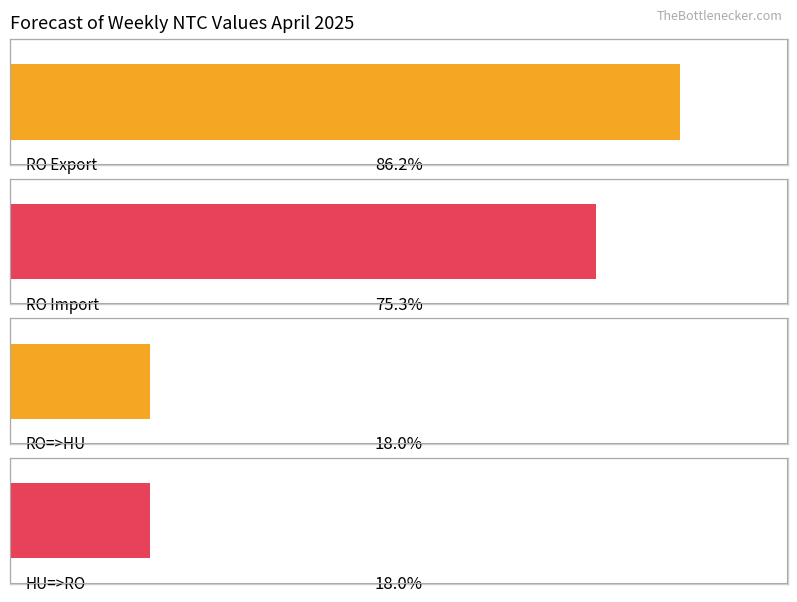

Is the value of HU=>RO at 31.03-06.04 greater than the value of RO Export at 07-13.04?

No